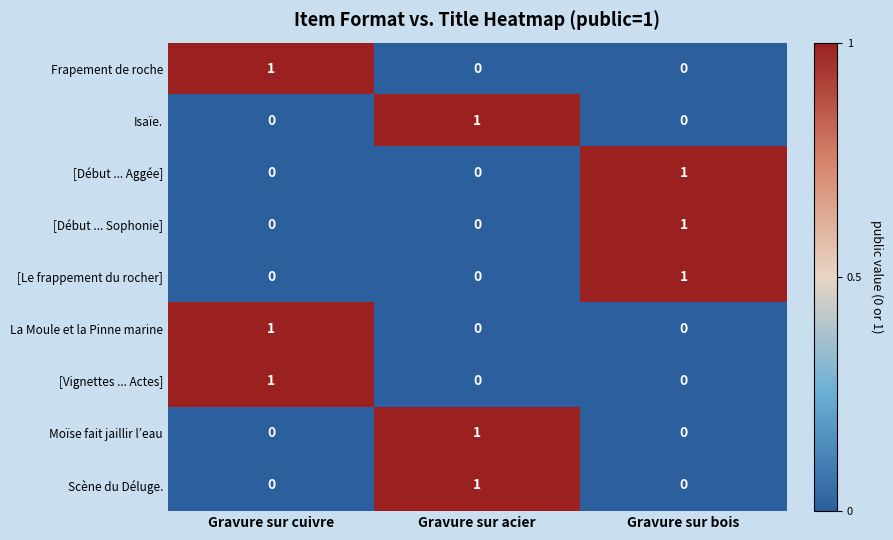

How many Frapement de roche values are between 0 and 1?

3